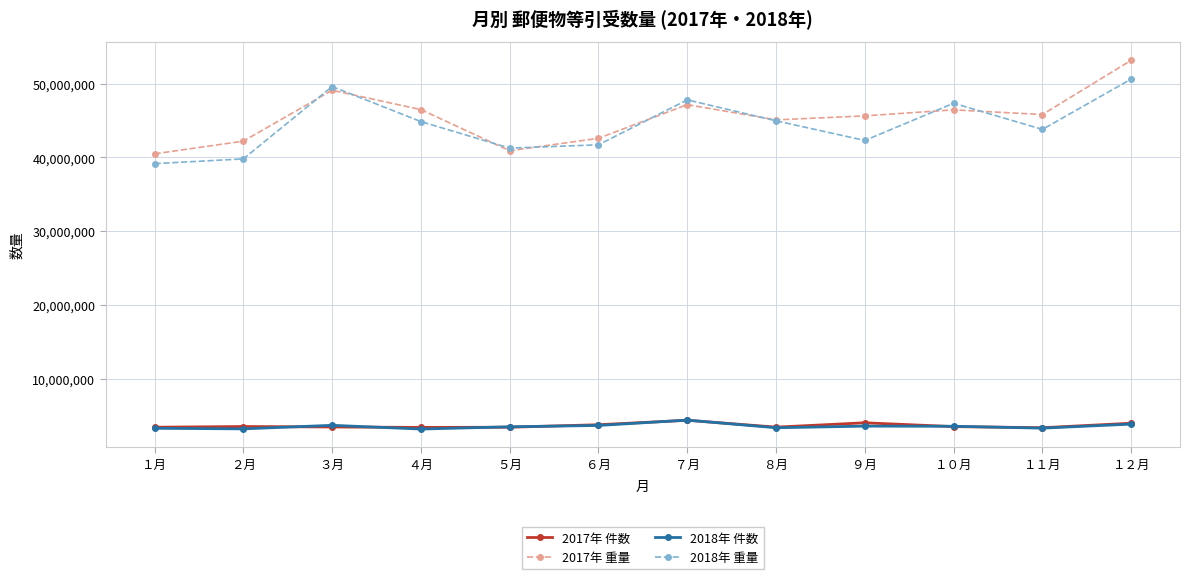

What is the highest value of the 2017年 件数 series?

4354437